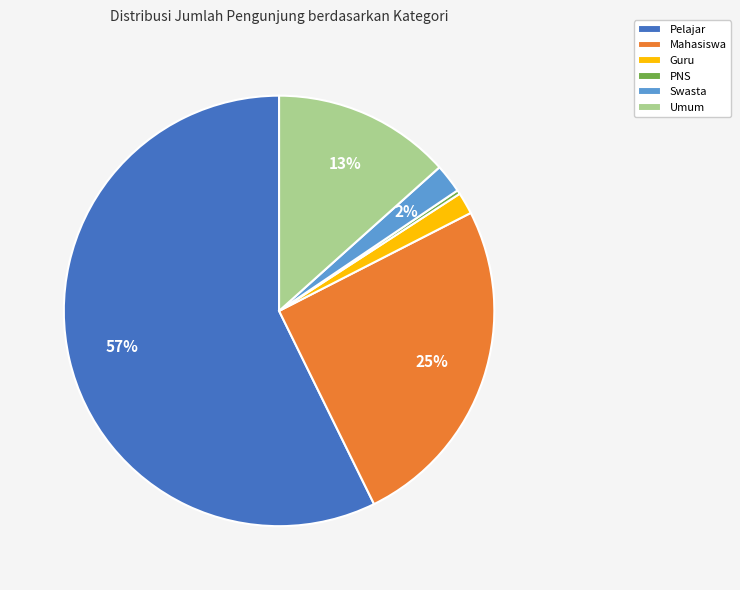

Count the number of slices in the pie.

6